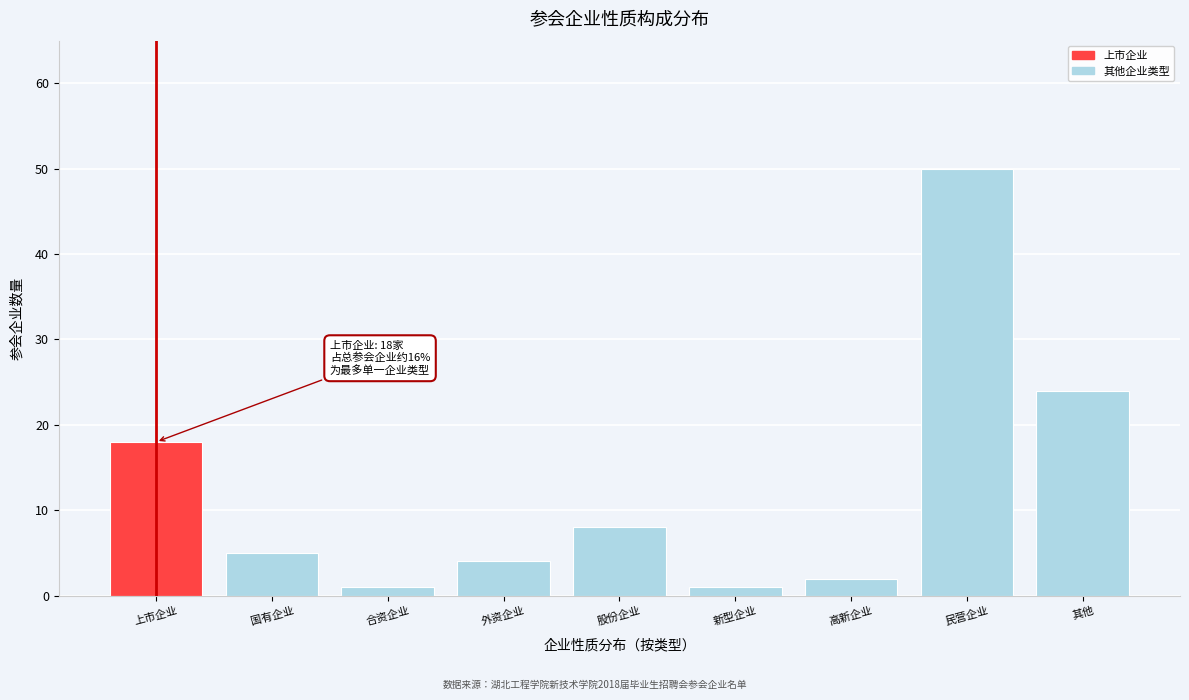

Reading left to right, what are all the values shown in this chart?

上市企业=18	国有企业=5	合资企业=1	外资企业=4	股份企业=8	新型企业=1	高新企业=2	民营企业=50	其他=24